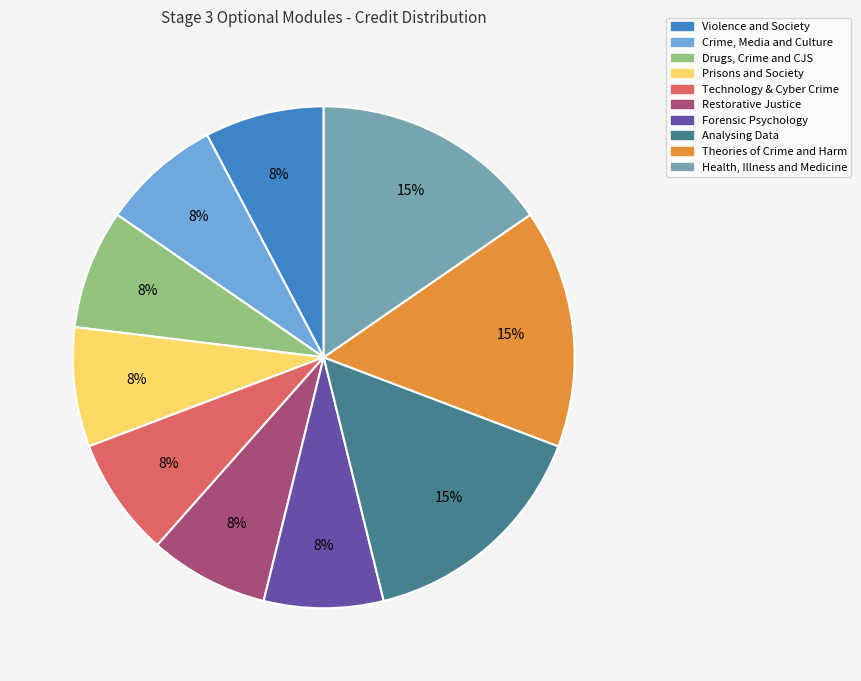

Which has a higher value, Prisons and Society or Theories of Crime and Harm?

Theories of Crime and Harm